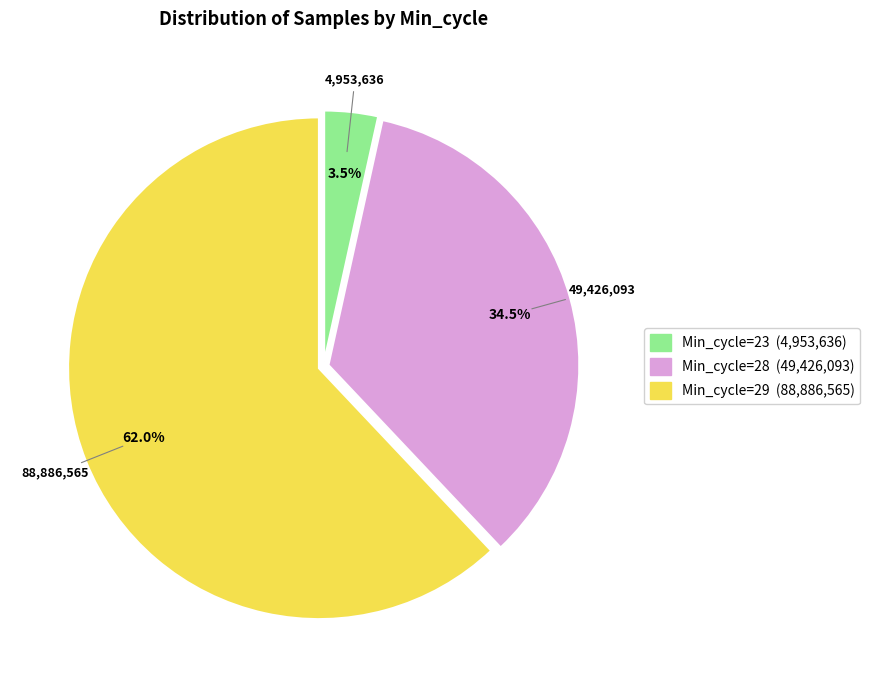

How many slices are in this pie chart?

3